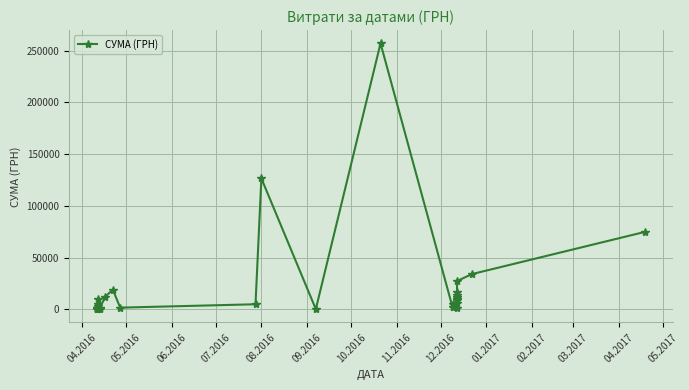

What is the average value?

20290.6